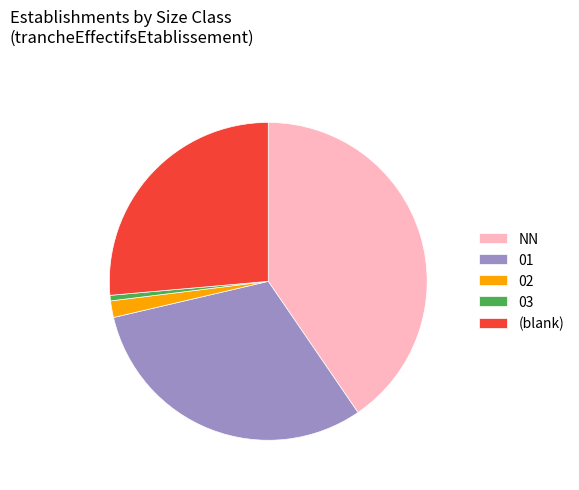

Which has a higher value, 03 or 02?

02